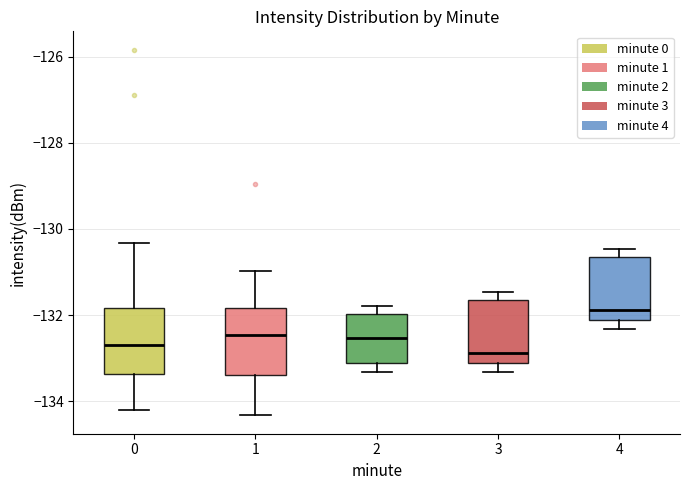

Where does the median line of the box at x = 0 sit on the y-axis? The values are not printed on the chart, so give them approximately, as read against the axis.

-132.6